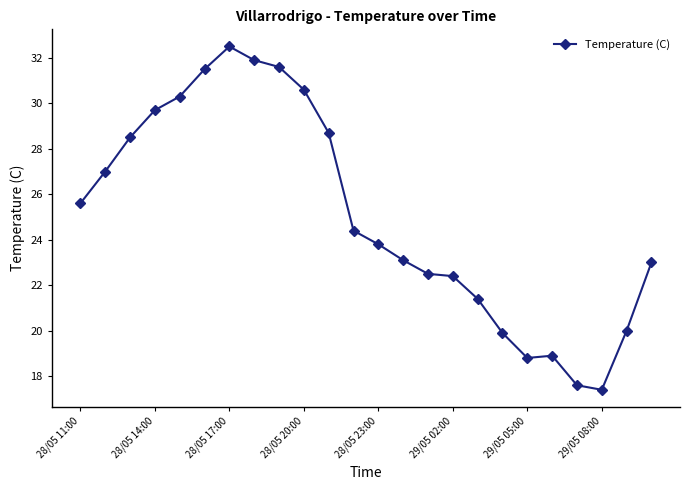

What is the average value?

25.0